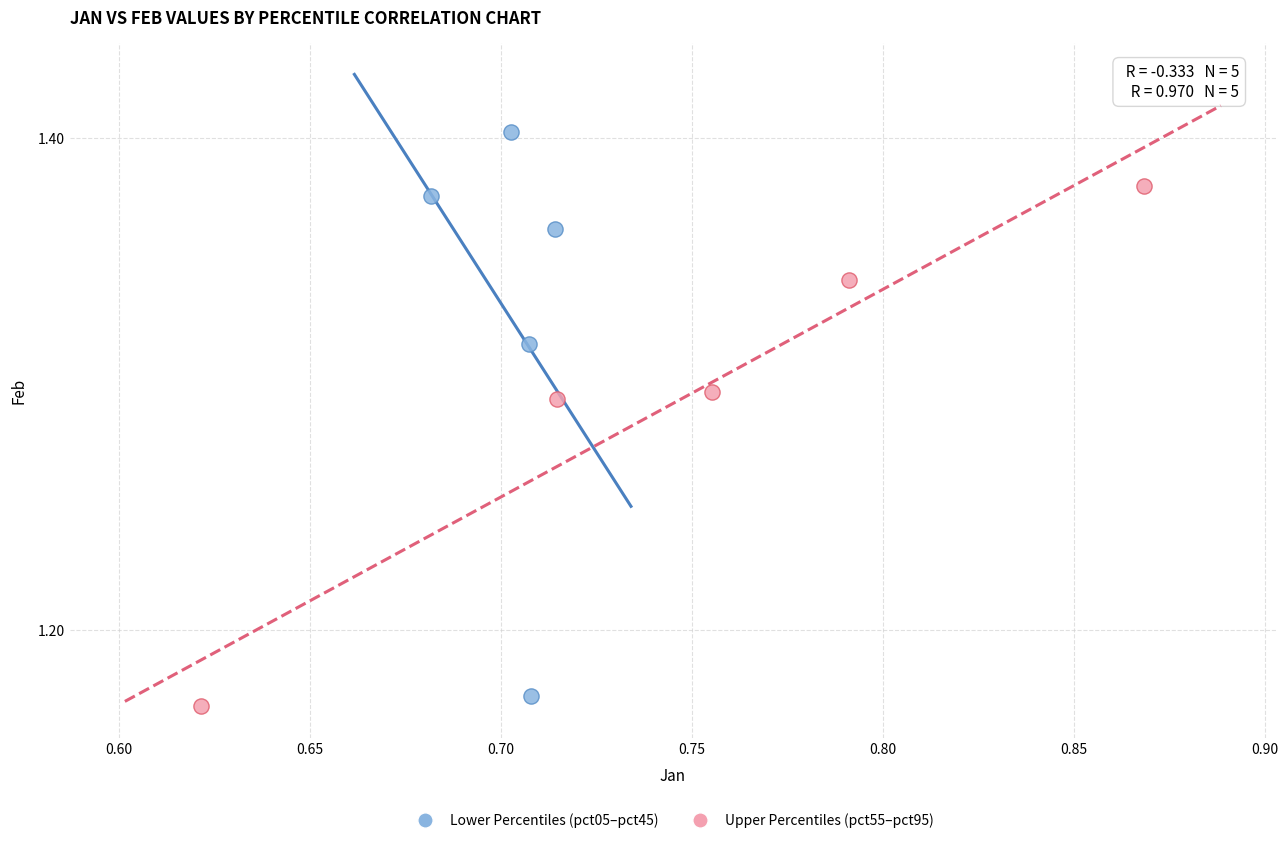

What are all the series names shown in the legend?

Lower Percentiles (pct05–pct45), Upper Percentiles (pct55–pct95)